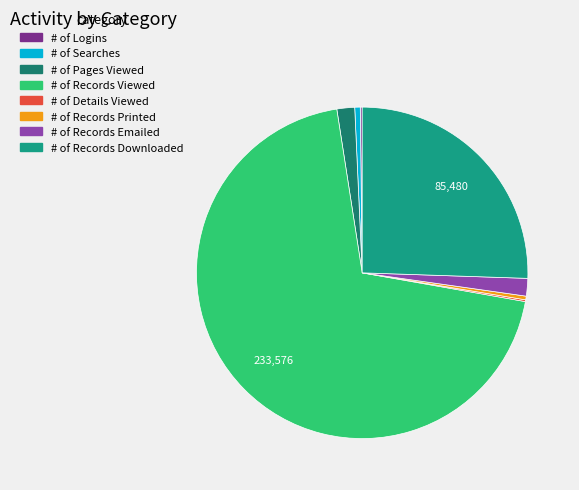

Is # of Records Downloaded the majority of the pie?

No